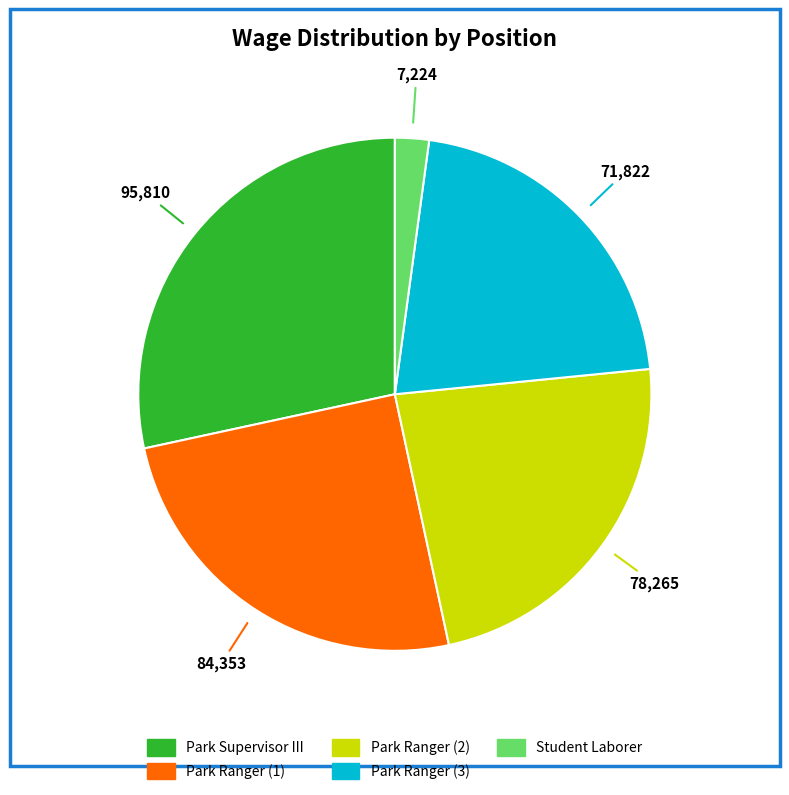

Is there any slice that represents more than half of the pie?

No